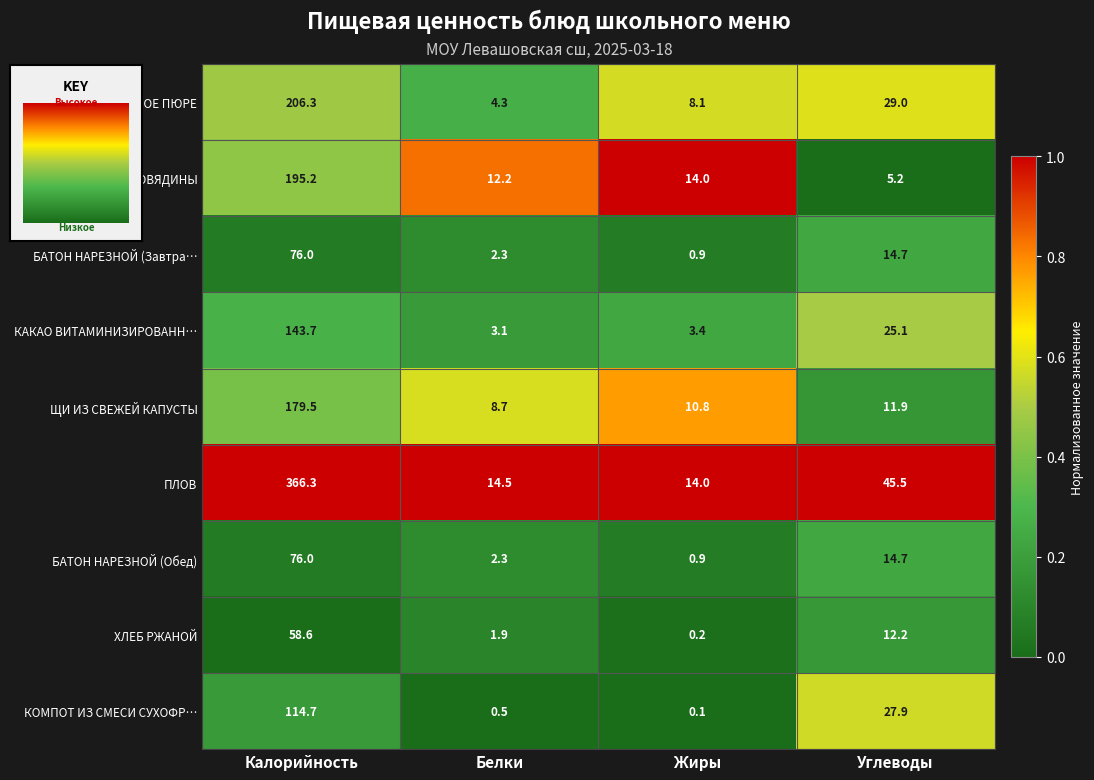

Is it true that КАКАО ВИТАМИНИЗИРОВАНН… equals 3.4 at Жиры?

True